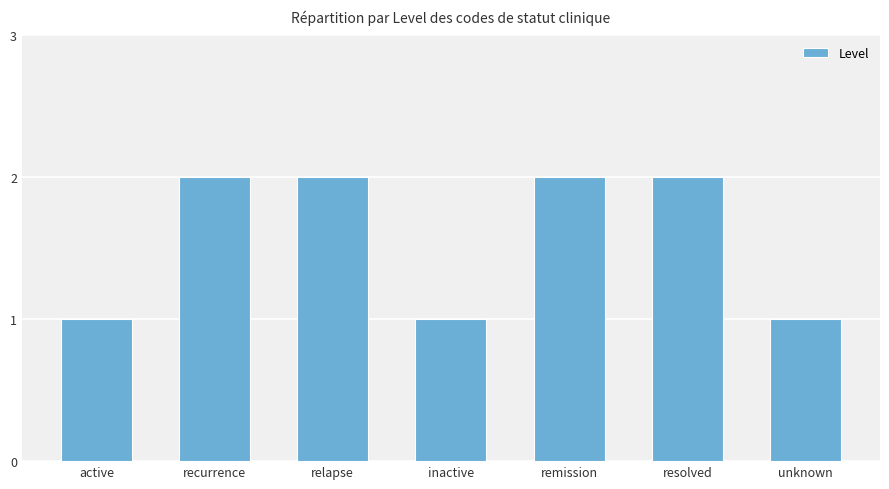

Count the values in the range 1 to 2.

7